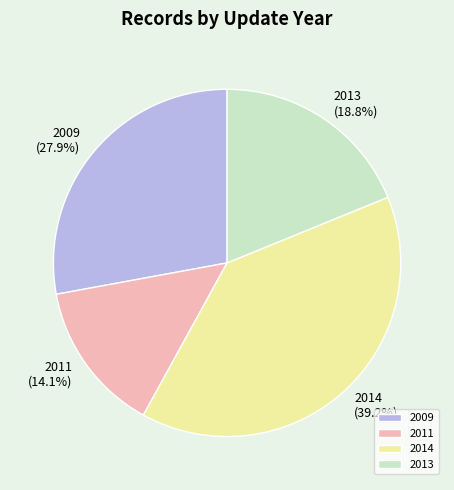

Does 2013 (18.8%) account for over 50% of the chart?

No